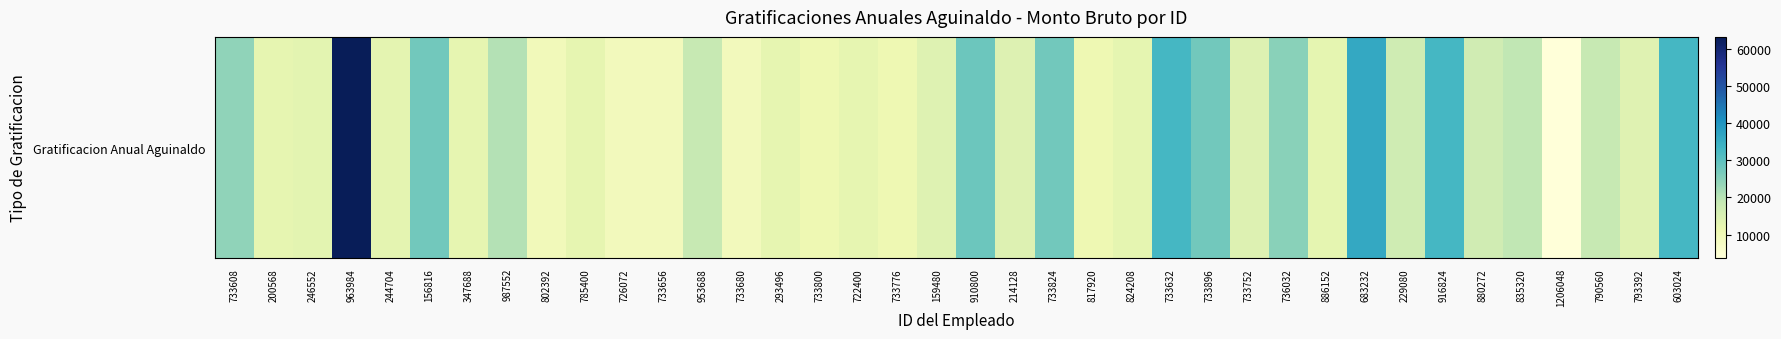

What is the minimum value shown in the chart?

3581.1